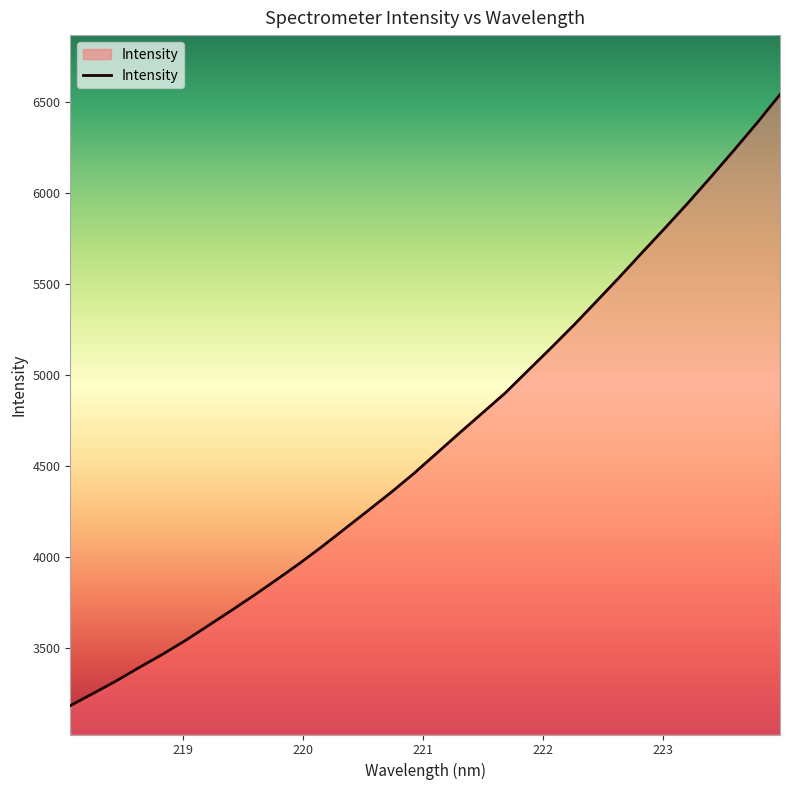

What is the difference between the maximum and minimum values?

3362.4